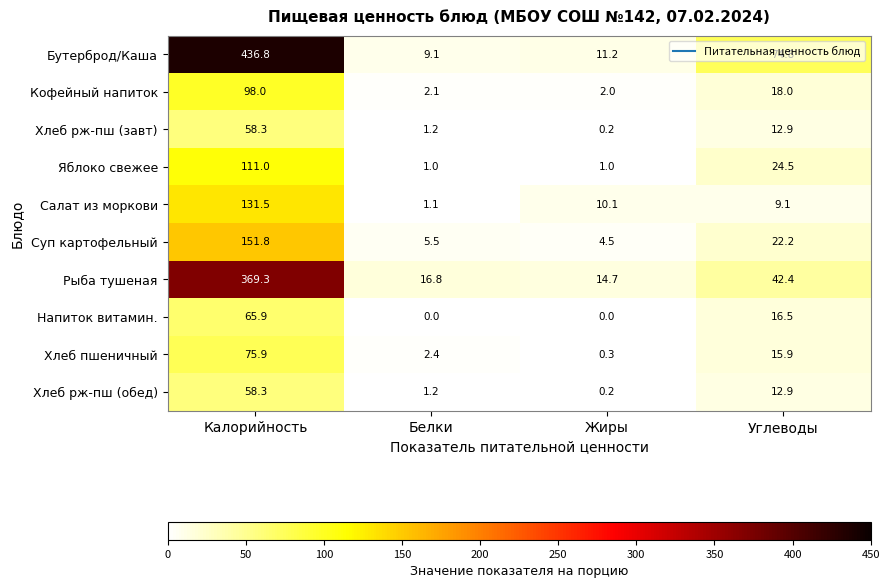

Is it true that Яблоко свежее equals 1.0 at Белки?

True